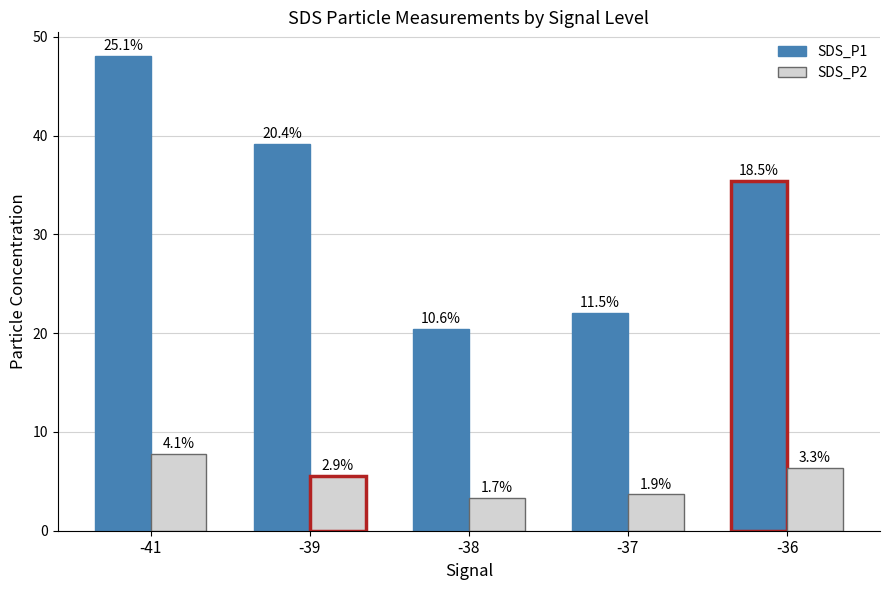

List the labels in order of SDS_P2 value, largest first.

-41, -36, -39, -37, -38